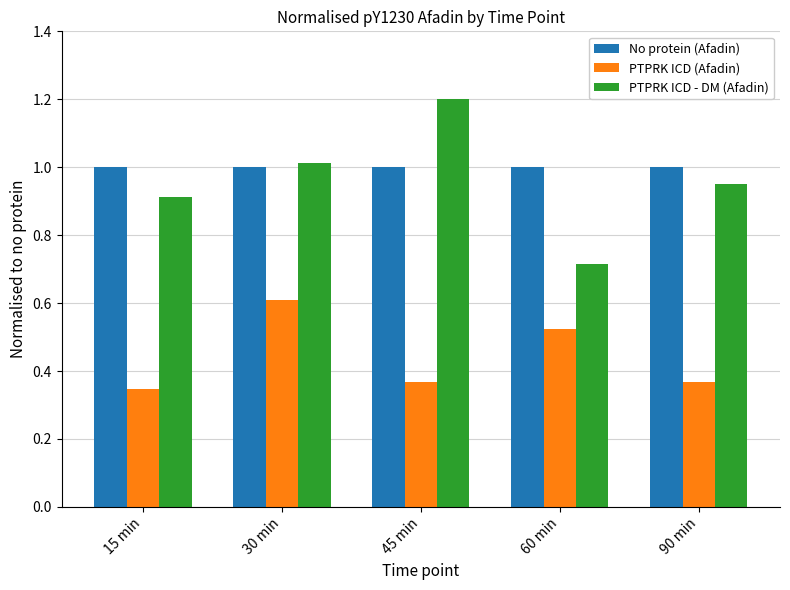

Is the value of PTPRK ICD (Afadin) at 30 min greater than the value of No protein (Afadin) at 15 min?

No